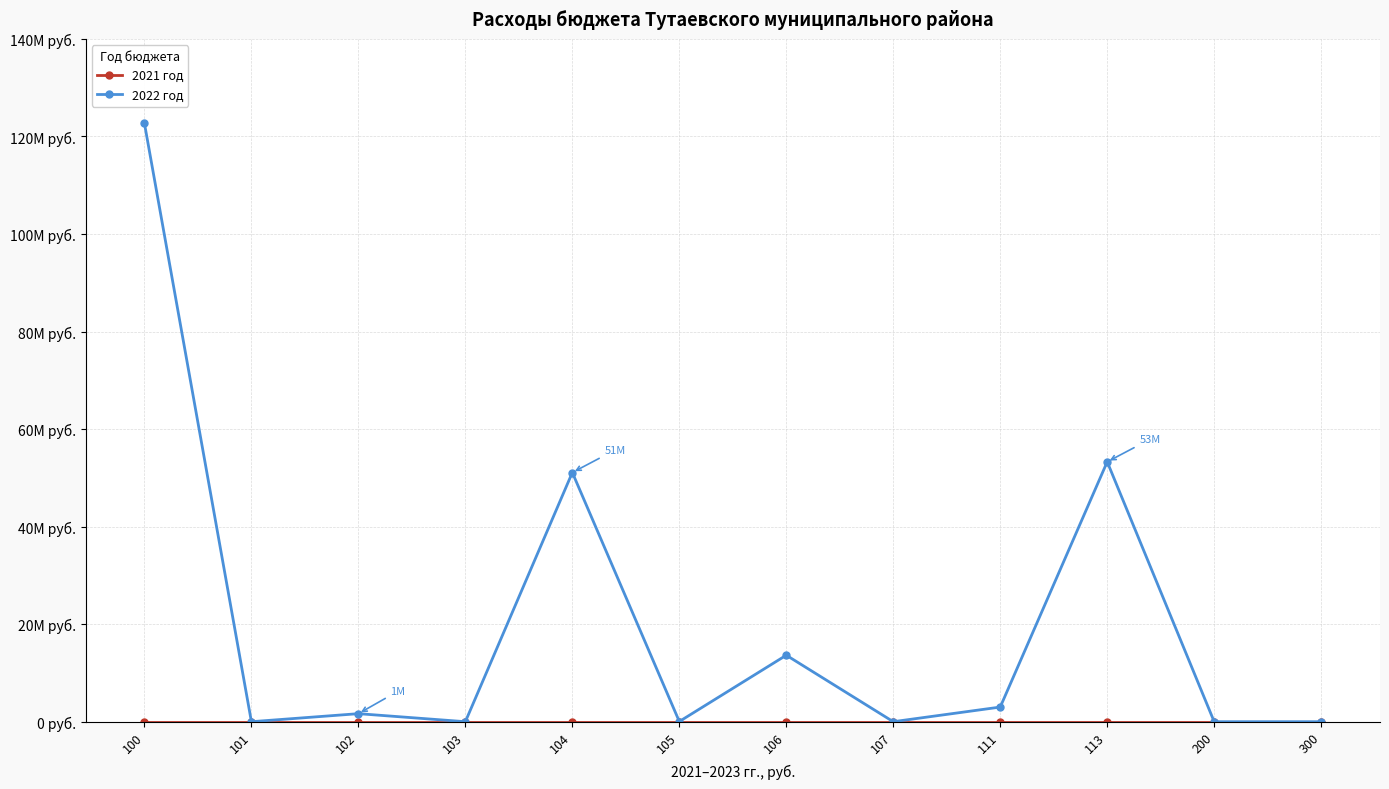

At how many categories does at least one series exceed 80658682?

1